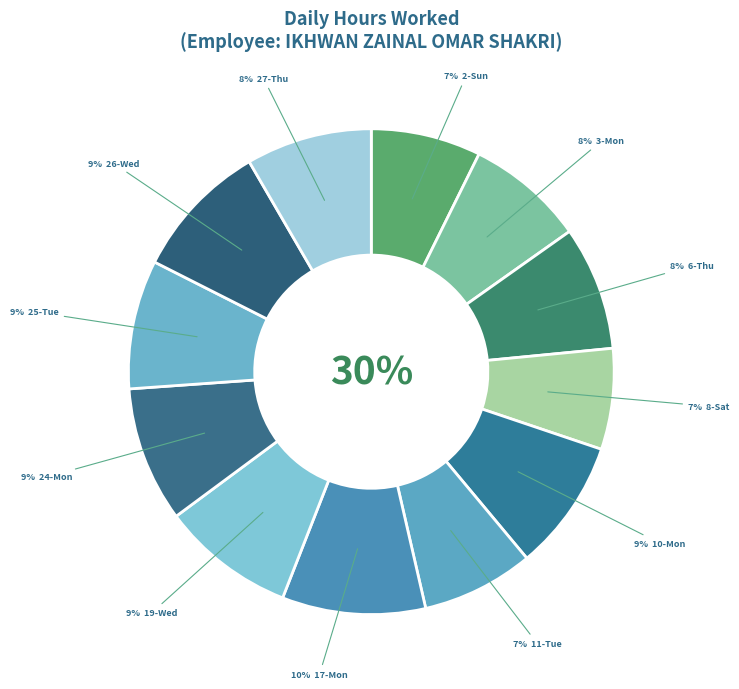

What is the change in value from 3-Mon to 8-Sat?

-1.3